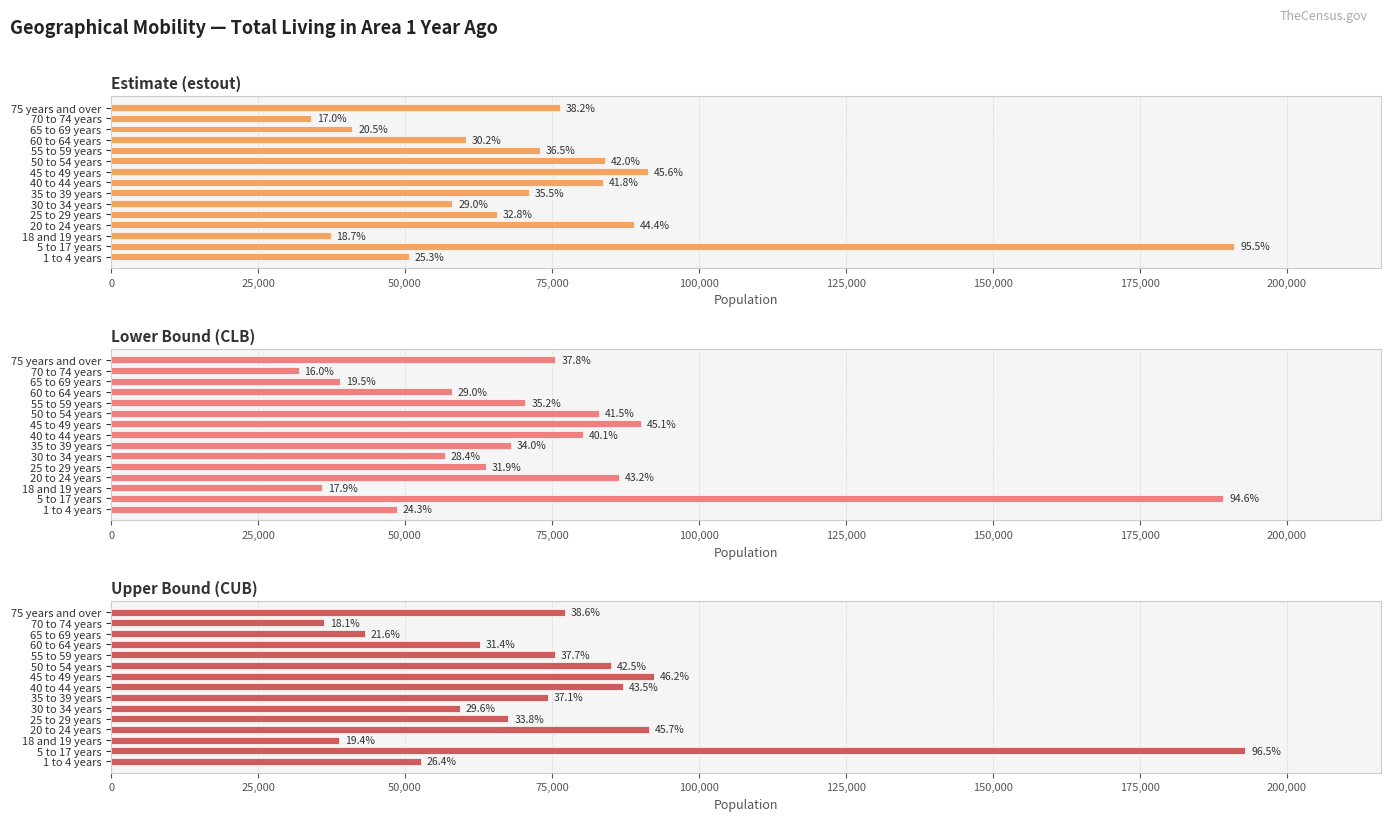

How many bars are there in total?

45